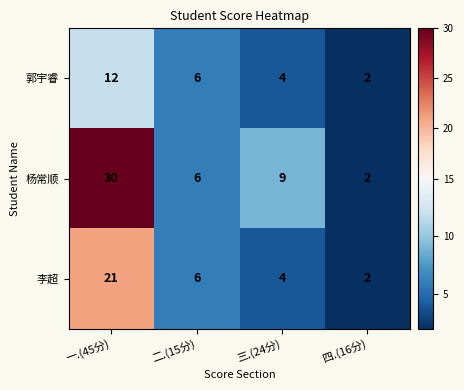

What is the difference between the 杨常顺 values at 二.(15分) and 四.(16分)?

4